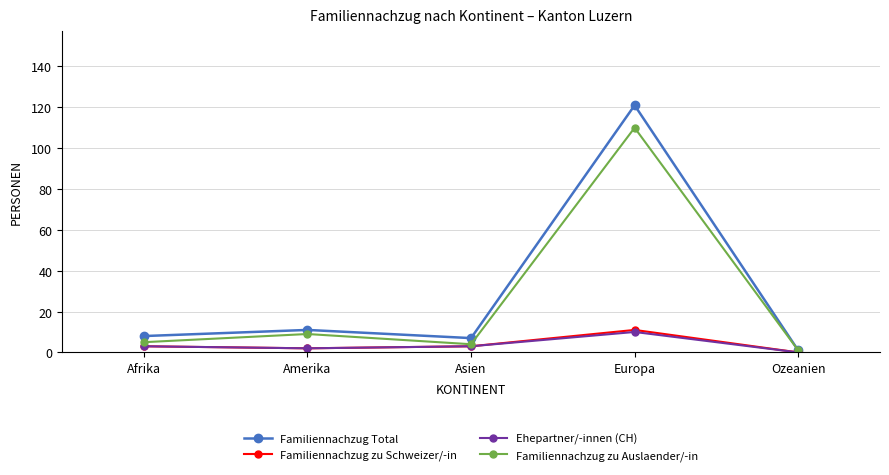

What is the spread (max minus min) of values at Asien?

4